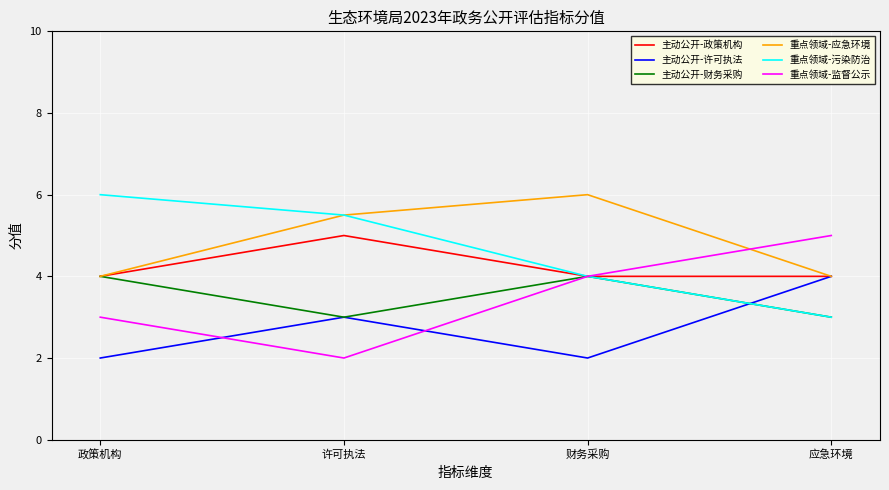

What are all the series names shown in the legend?

主动公开-政策机构, 主动公开-许可执法, 主动公开-财务采购, 重点领域-应急环境, 重点领域-污染防治, 重点领域-监督公示